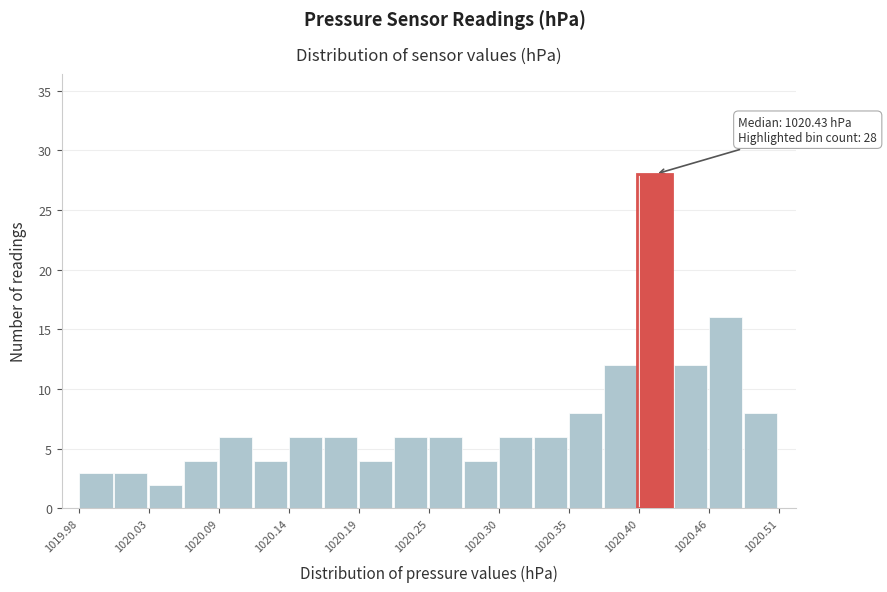

Read against the x-axis, roughly where is the centre of the tallest bar?

1020.42